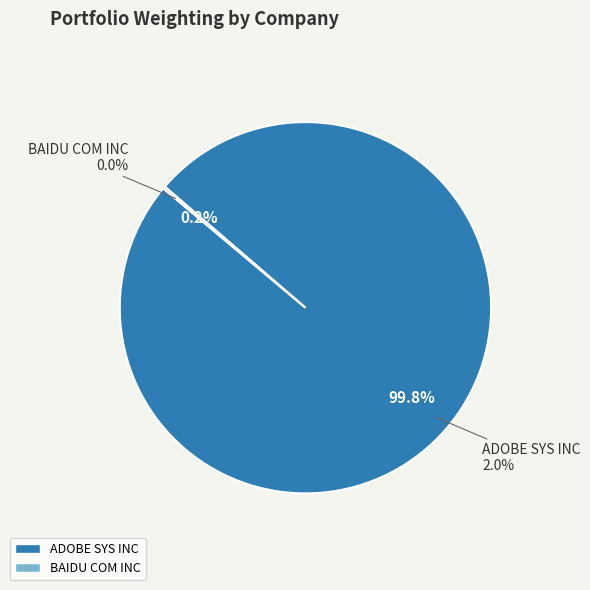

What is the largest slice in the pie chart?

ADOBE SYS INC